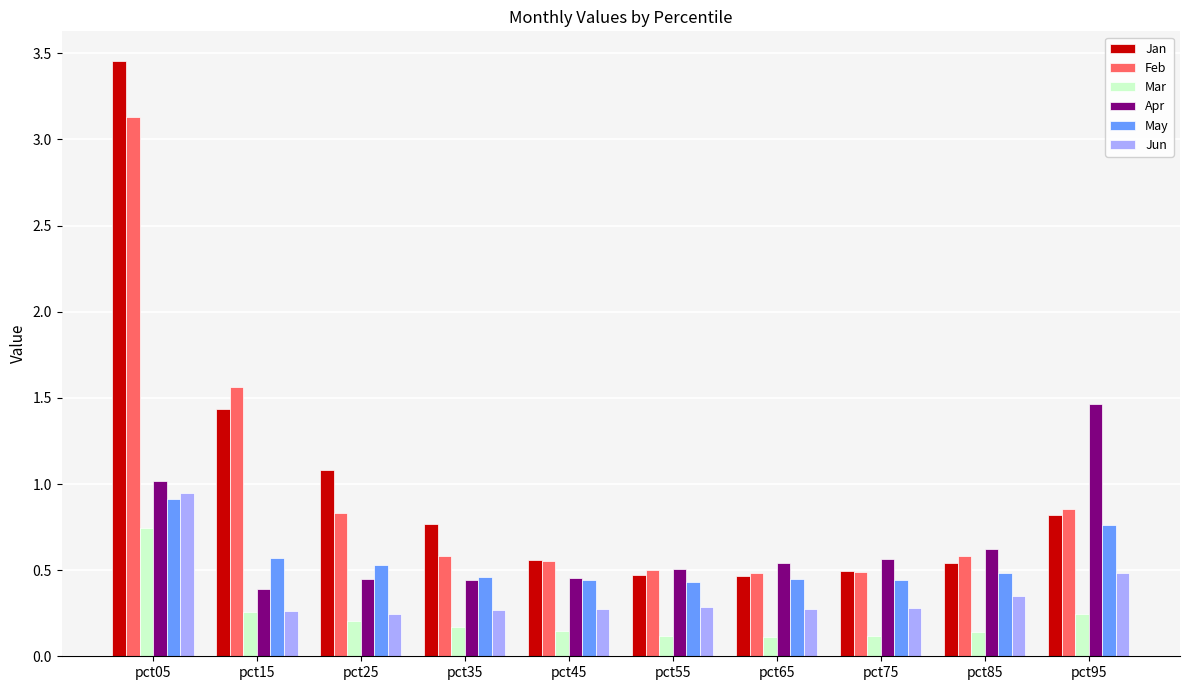

The Jun series shows 0.3 at pct45. True or false?

True